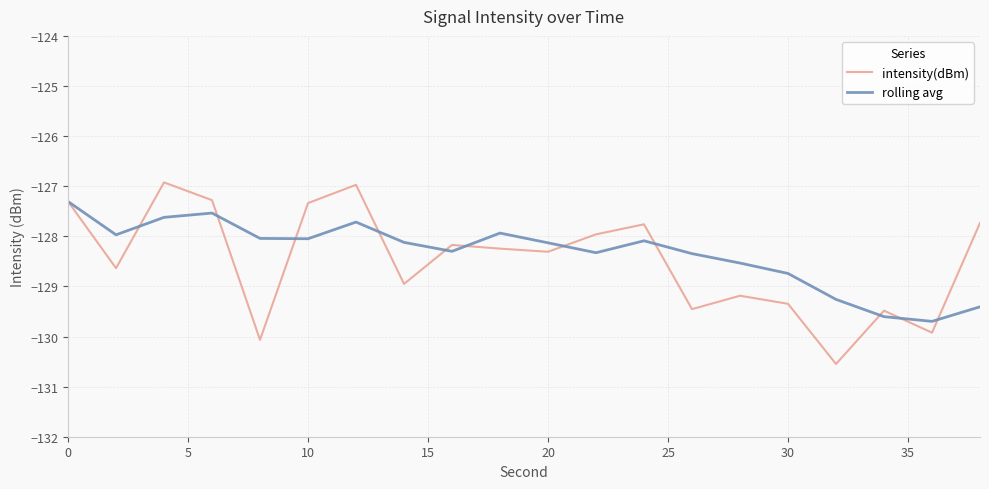

What is the maximum value for intensity(dBm)?

-126.9